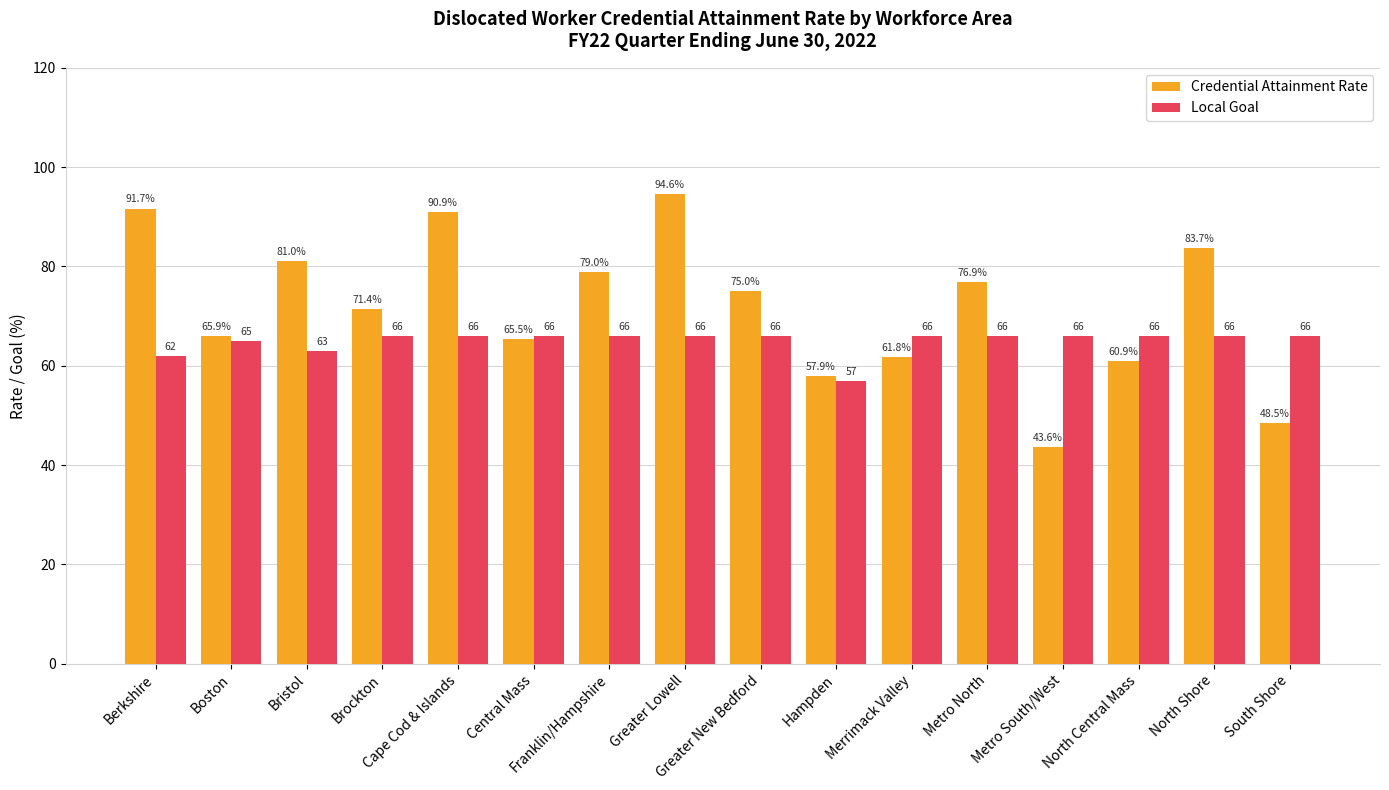

Read the Local Goal value at Metro North.

66.0